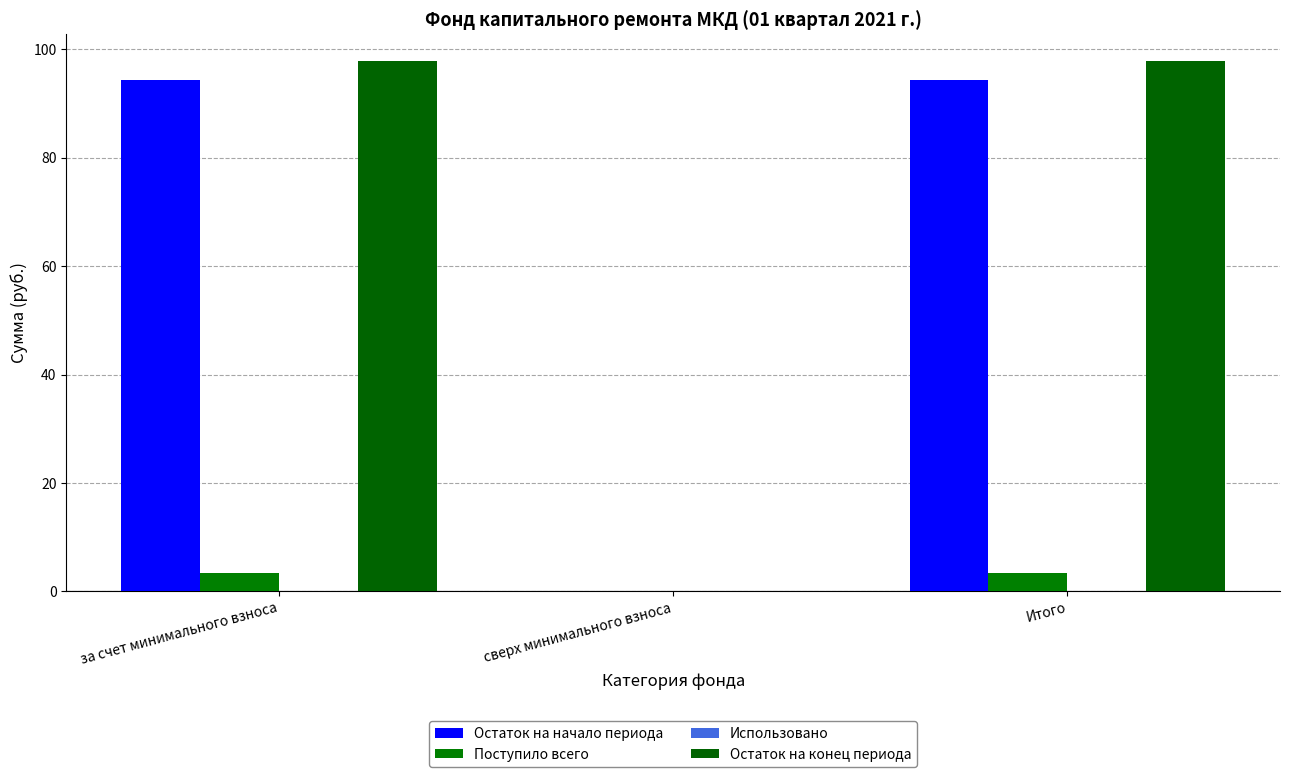

What position from the left is за счет минимального взноса?

1